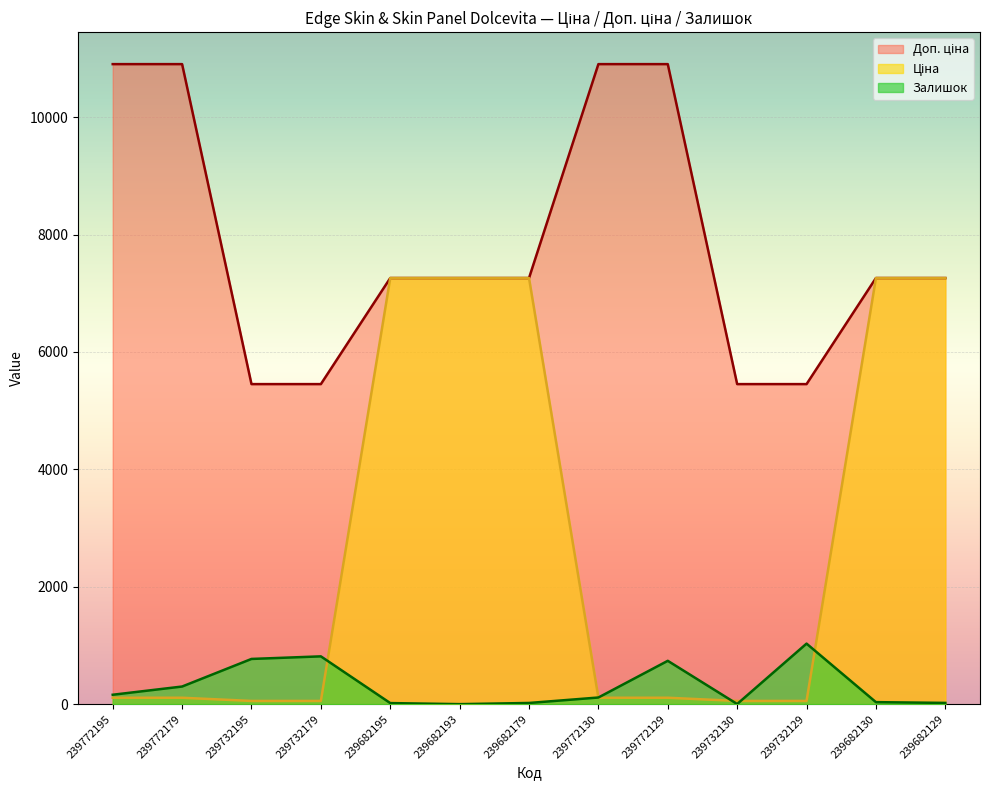

List the series in order of their peak value, highest first.

Доп. ціна, Ціна, Залишок